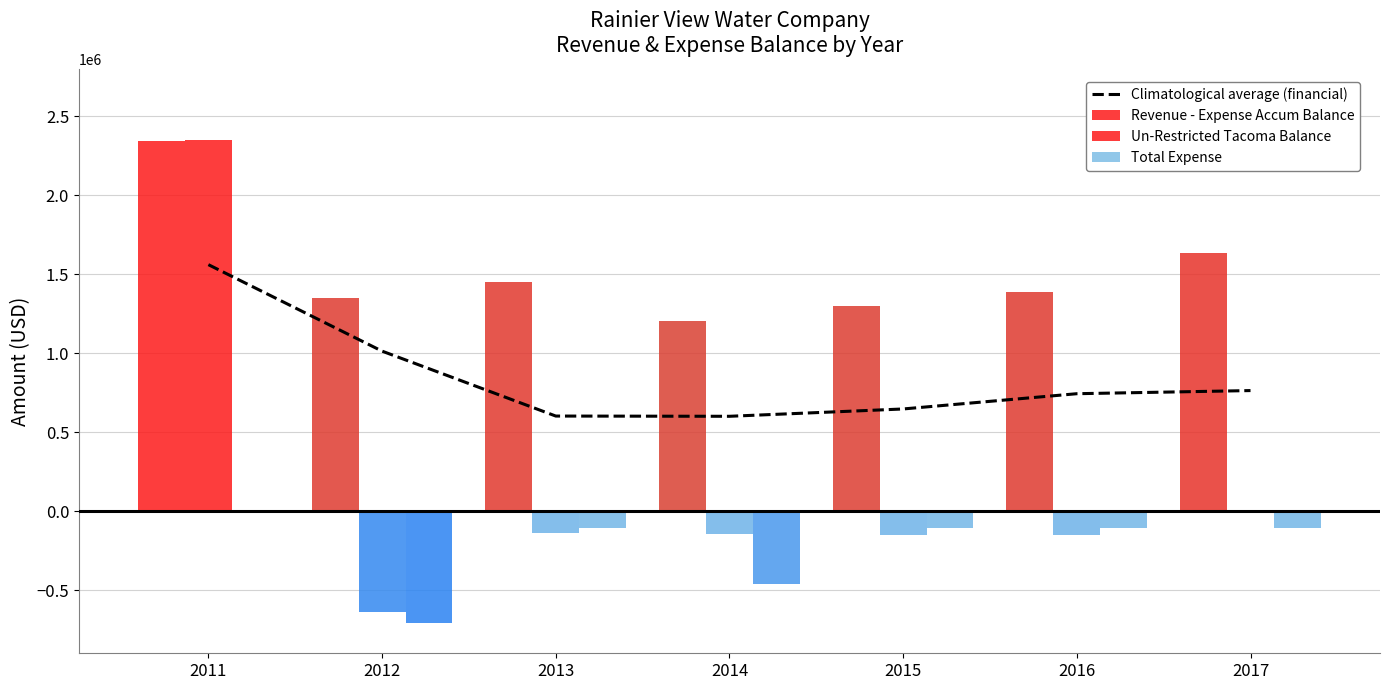

What is the difference between the second highest and minimum values in the Total Expense series?

600000.0